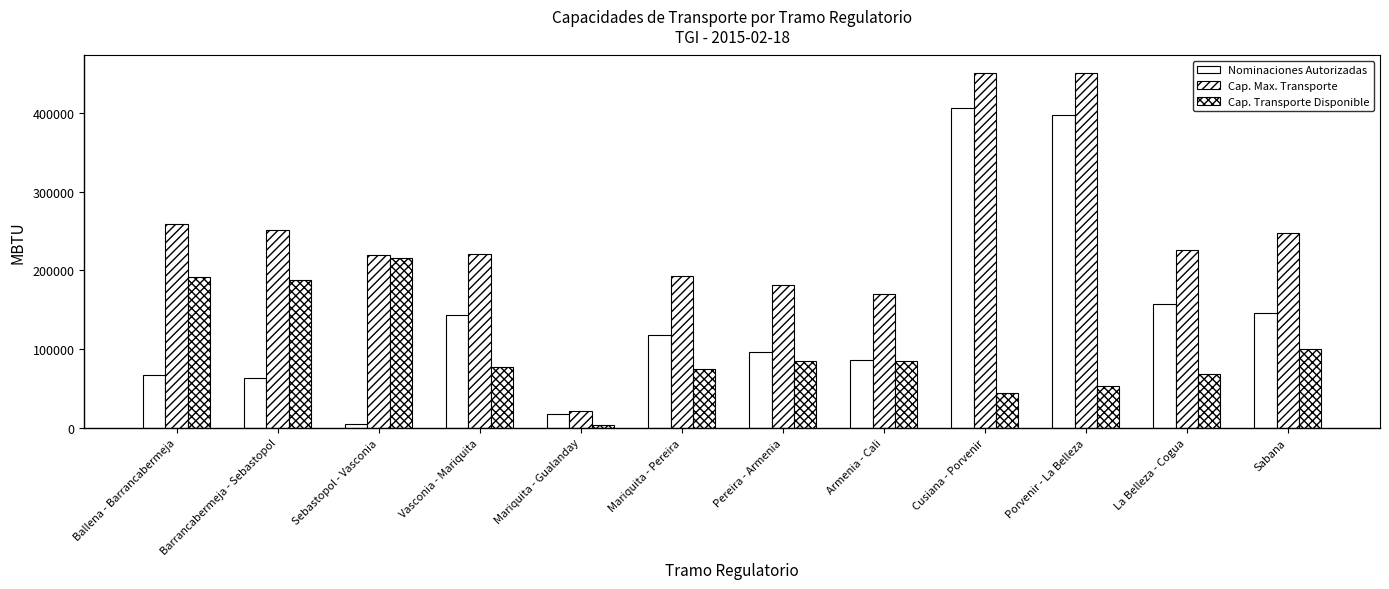

Which category has the lowest value across all series?

Mariquita - Gualanday